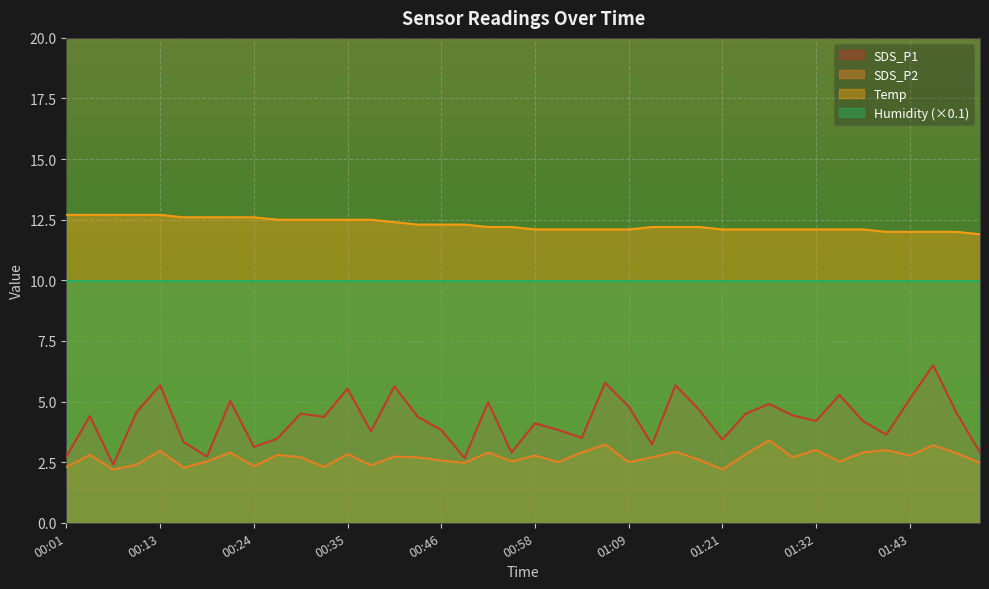

In SDS_P1, how many points are higher than both neighbors (excluding endpoints)?

13